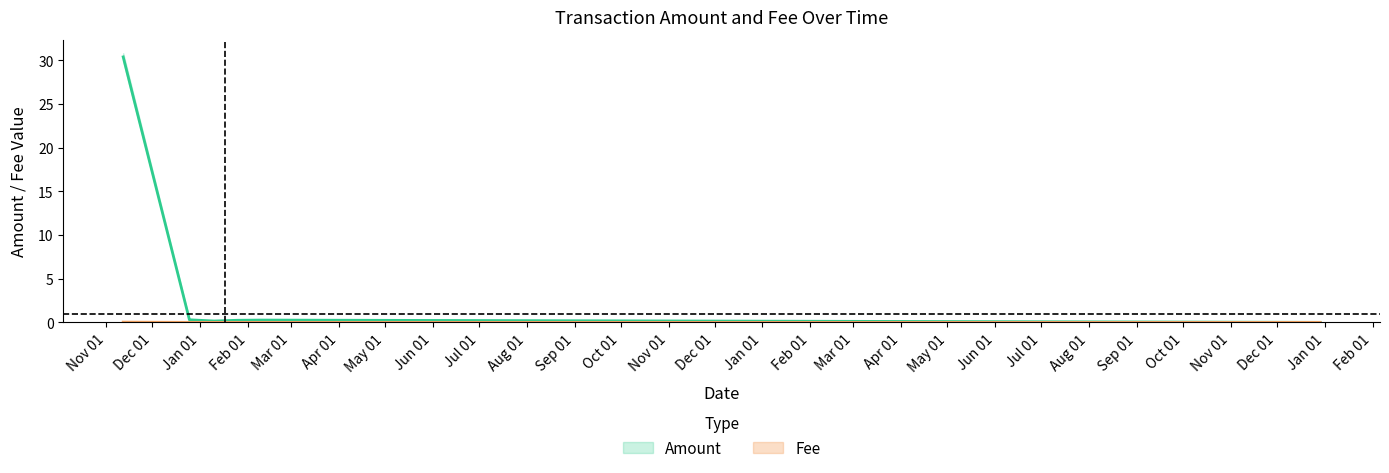

At which category does the chart reach its minimum across all series?

2023-12-29